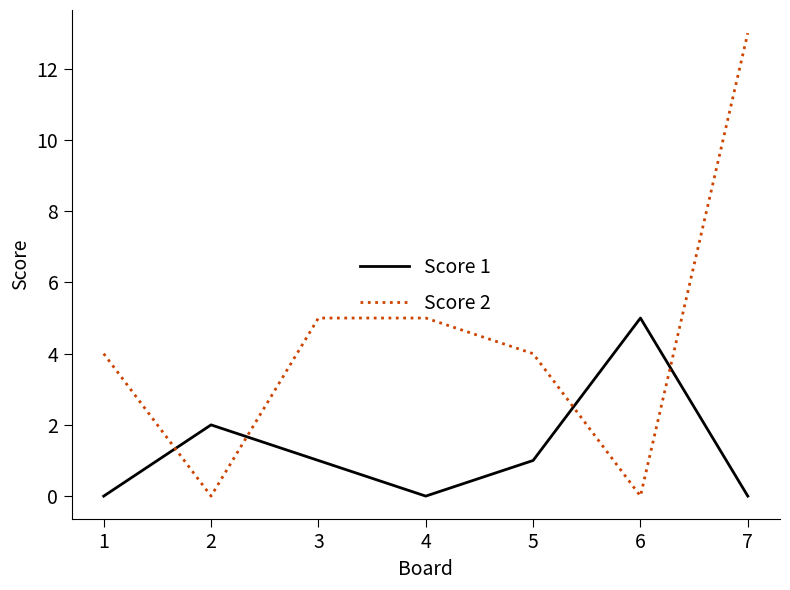

How many lines are shown in the chart?

2